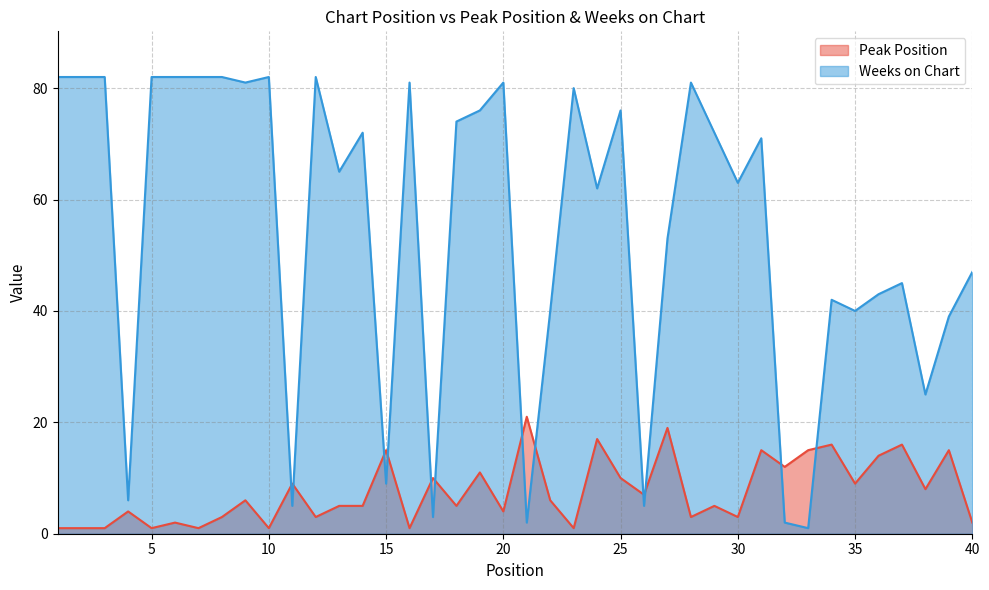

How many categories are shown in the chart?

40